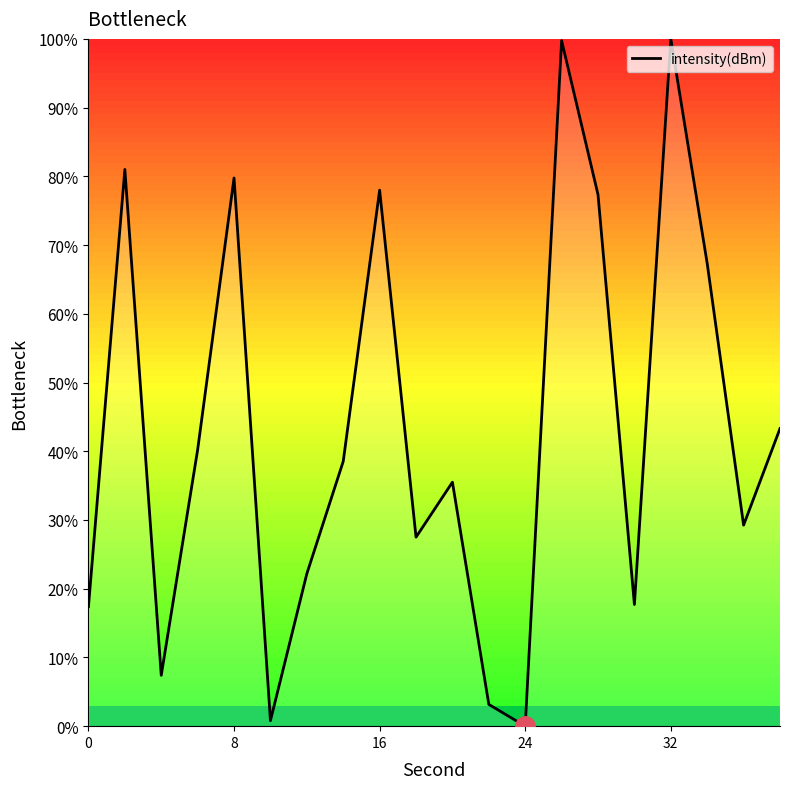

What is the difference between the maximum and minimum values?

100.0